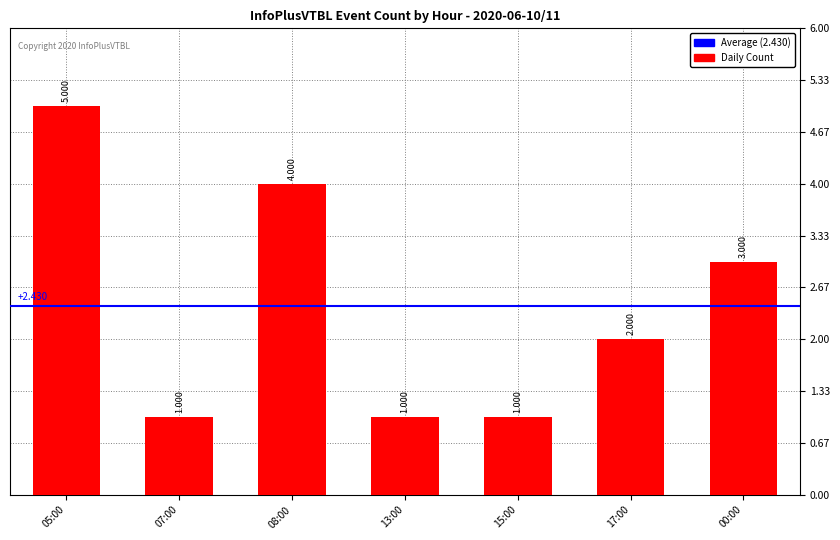

Where does the data first go above 2?

05:00